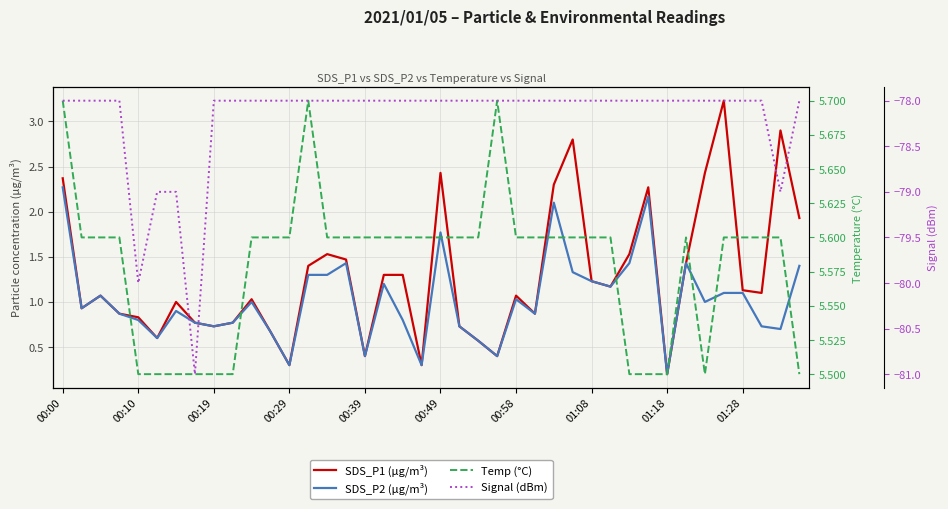

At 21, list the series in order from smallest to largest.

Signal (dBm), SDS_P1 (µg/m³), SDS_P2 (µg/m³), Temp (°C)